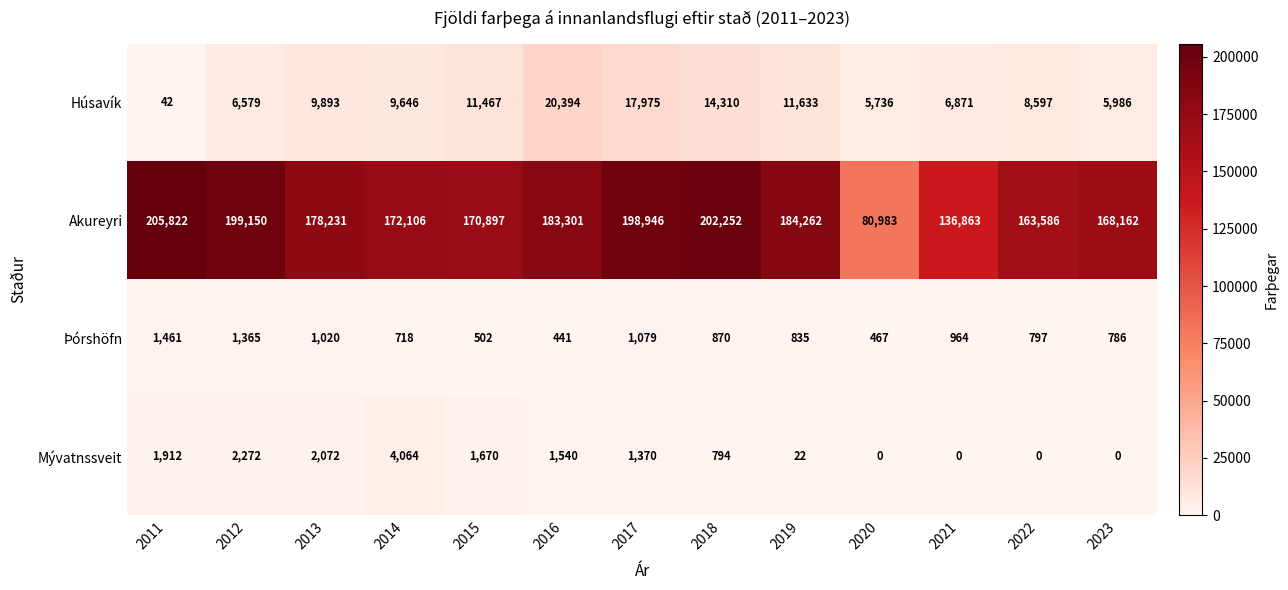

Rank the series at 2015 from lowest to highest value.

Þórshöfn, Mývatnssveit, Húsavík, Akureyri